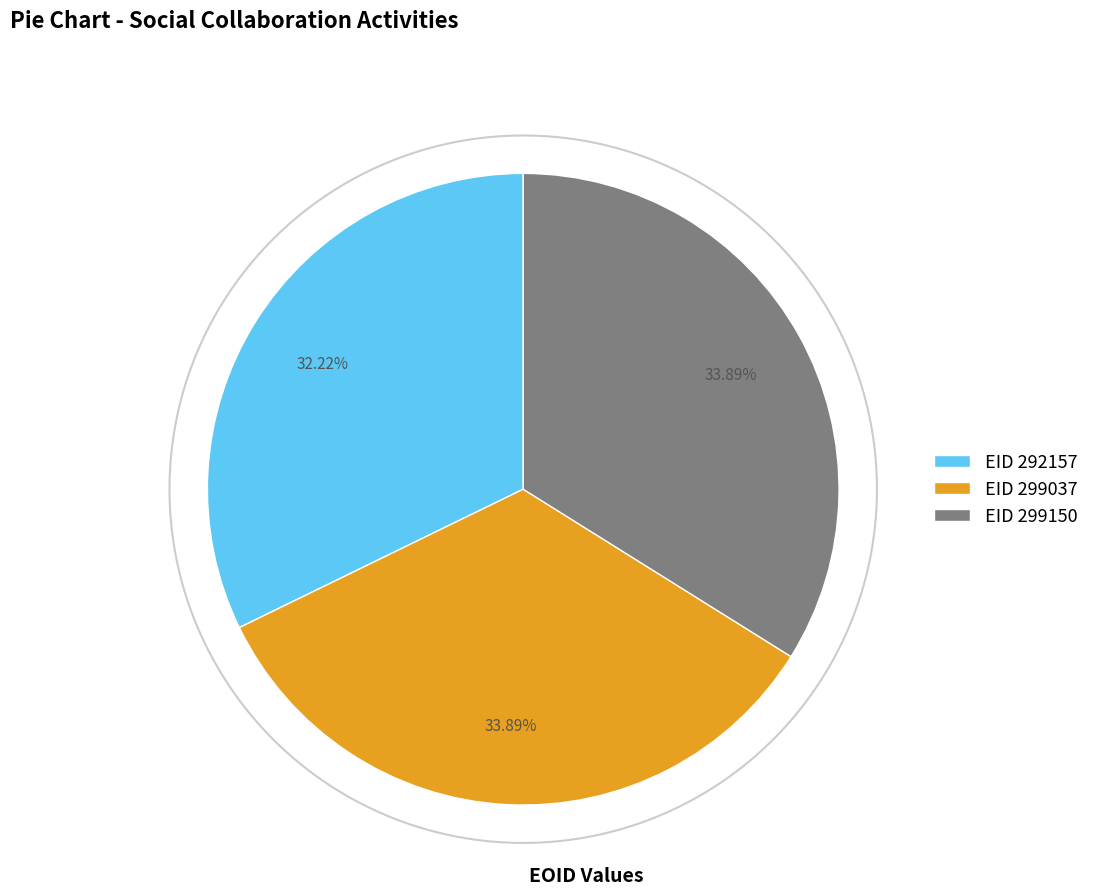

To the nearest percent, what is the difference between the largest and smallest slice percentages?

2%